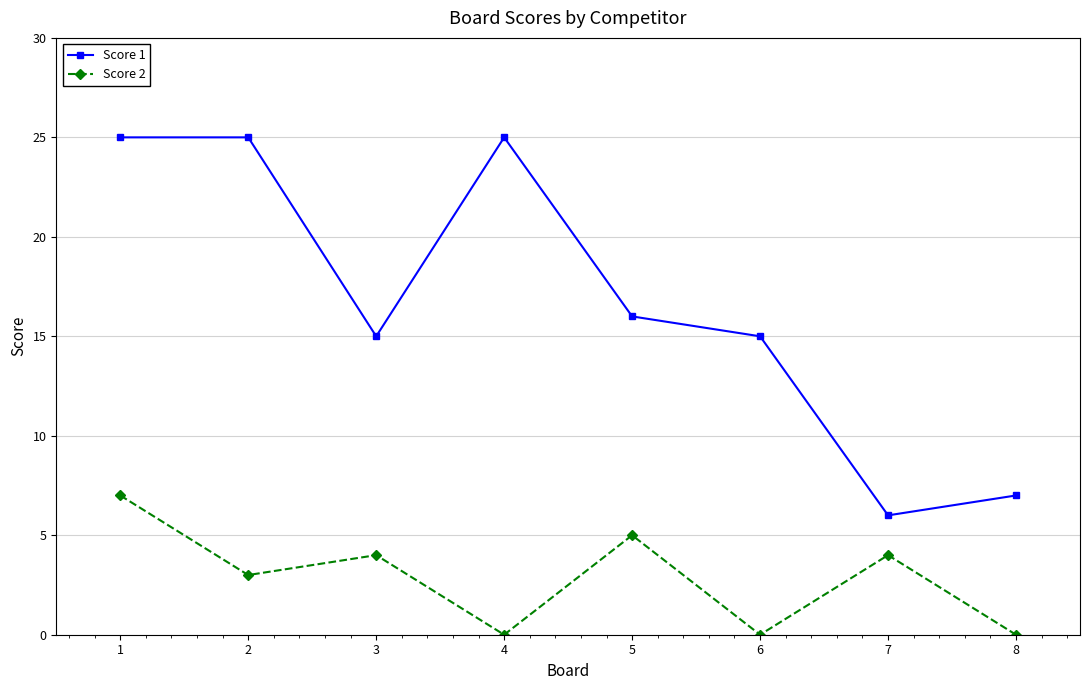

Count the number of data series in this chart.

2